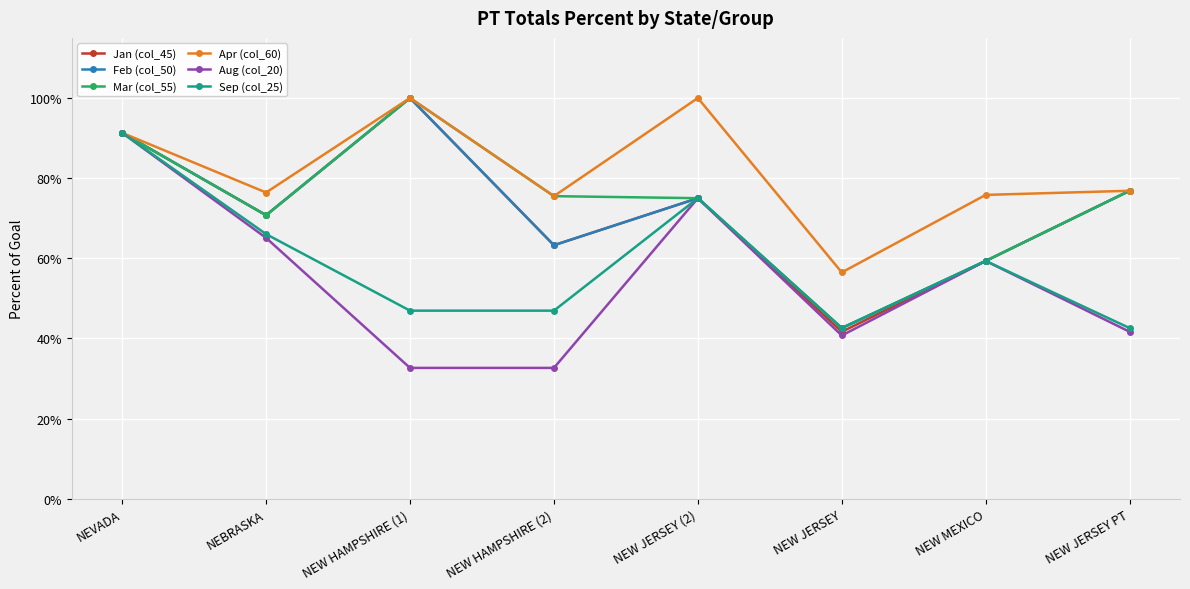

What is the label of the 5th point from the right?

NEW HAMPSHIRE (2)